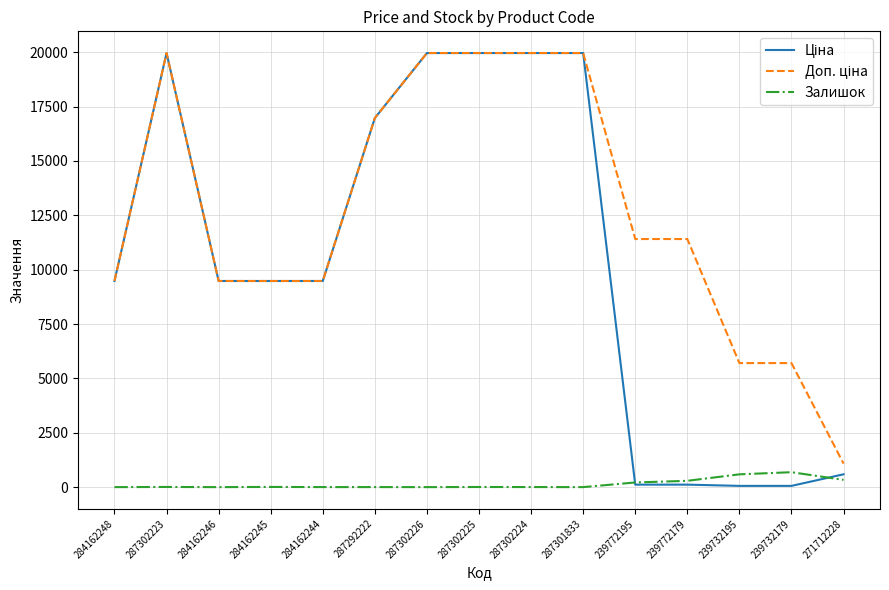

Is this an area chart (filled region under the line)?

No